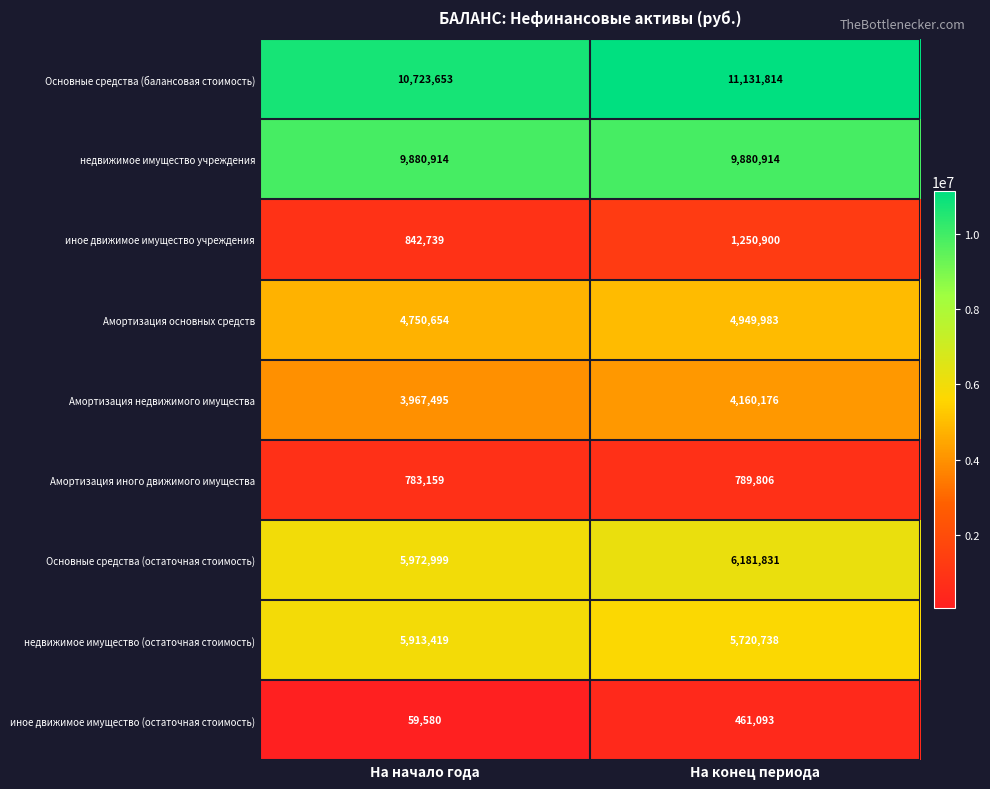

What is the total value across all series at На начало года?

42894612